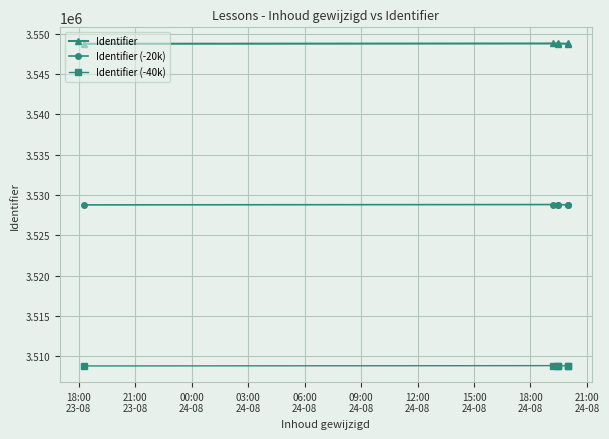

True or false: Identifier (-20k) has more than 1 points higher than both neighbors.

True